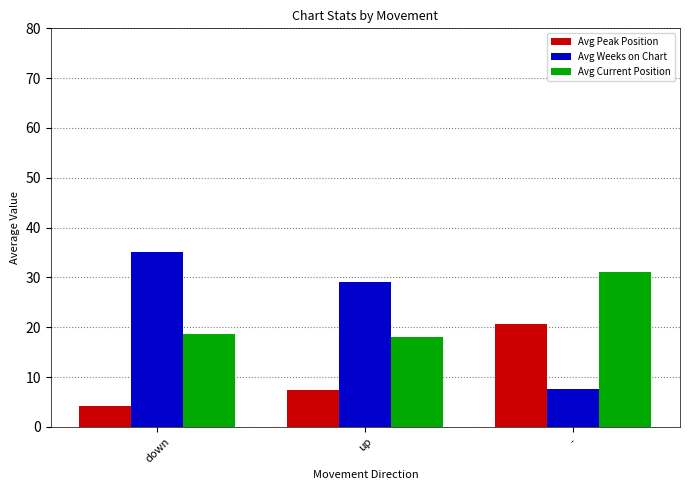

At how many categories does at least one series exceed 14?

3